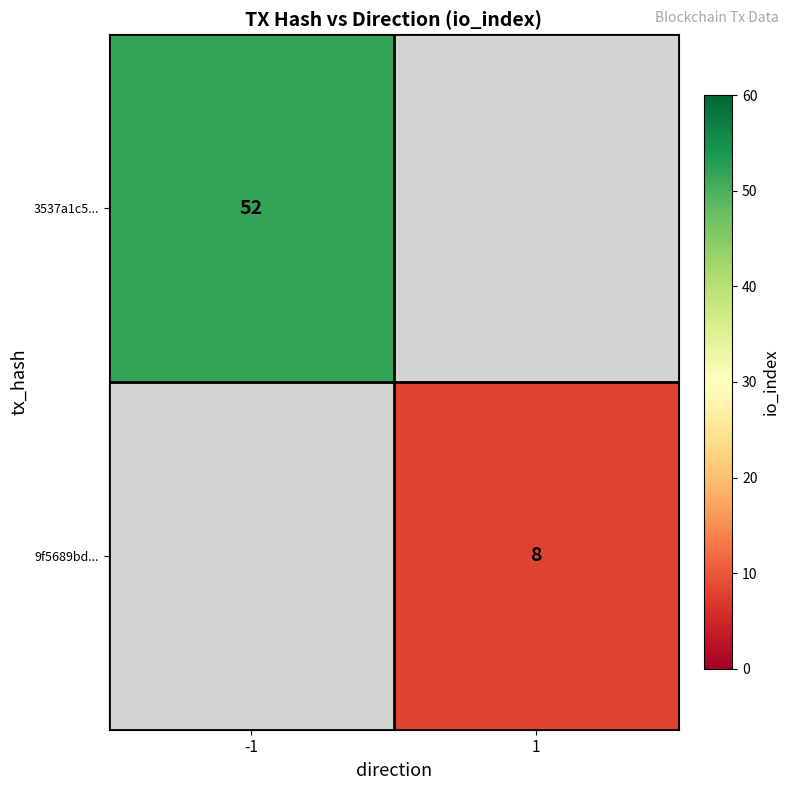

What is the smallest value displayed?

8.0